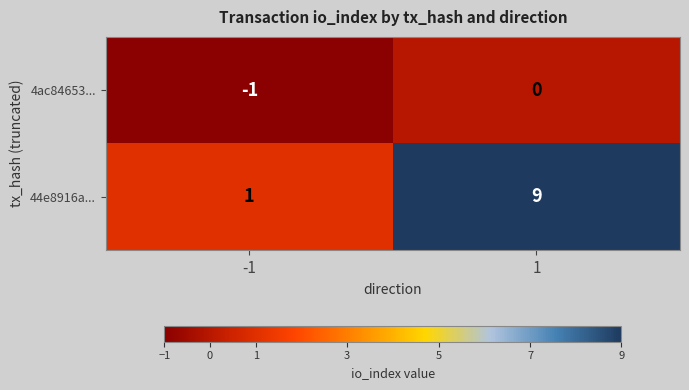

Reading left to right, what are all the values shown in this chart?

4ac84653...: -1=-1	1=0
44e8916a...: -1=1	1=9